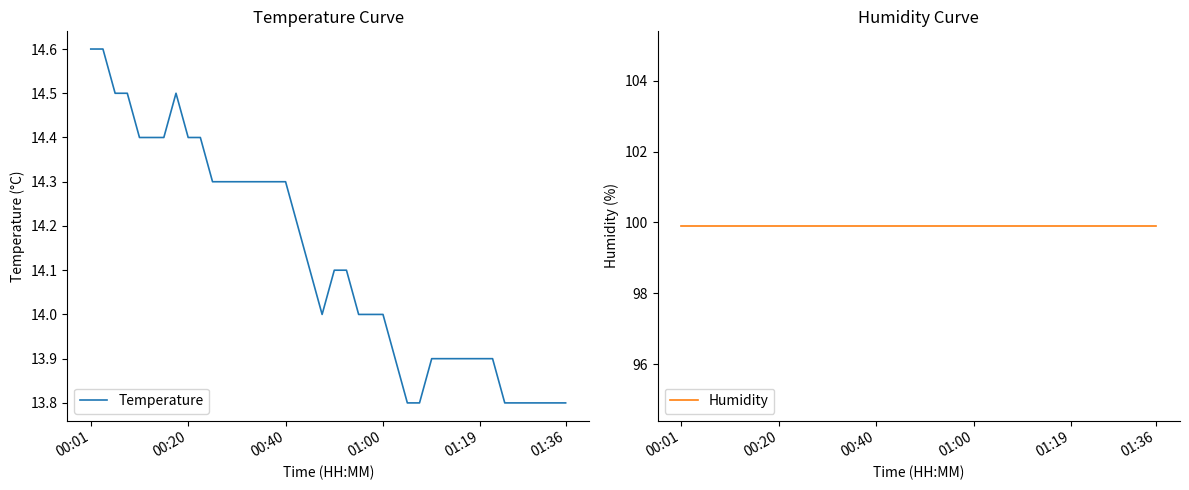

How many lines are shown in the chart?

2